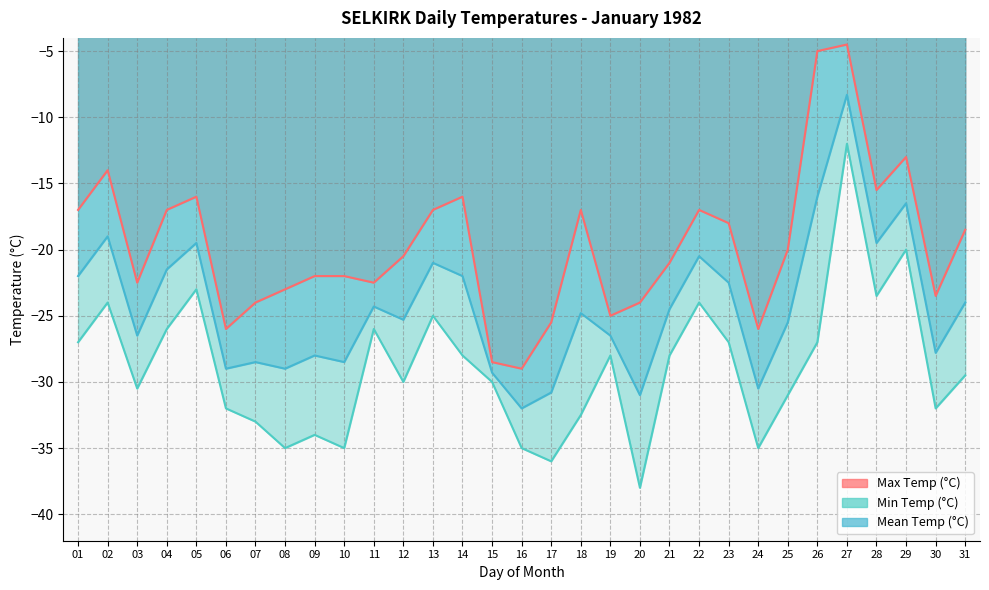

Which series has the largest total across all categories?

Max Temp (°C)